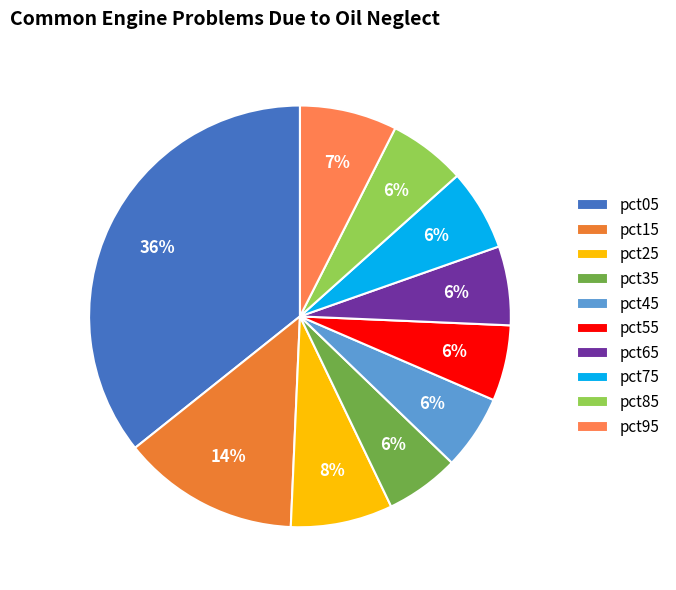

Rank the categories by value from highest to lowest.

pct05, pct15, pct25, pct95, pct75, pct65, pct85, pct55, pct45, pct35